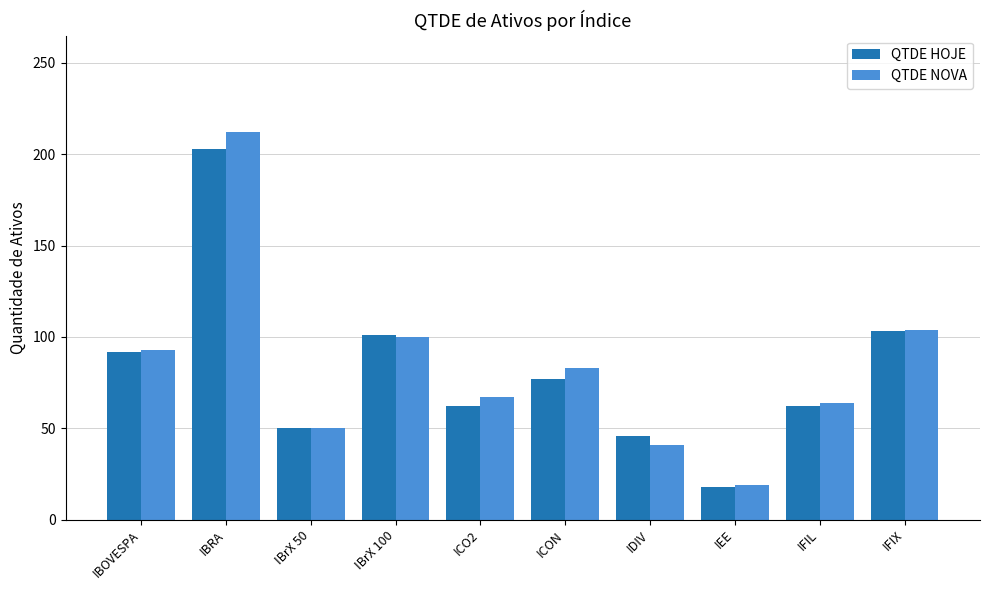

Is the value of QTDE HOJE at IFIX greater than the value of QTDE NOVA at IFIL?

Yes